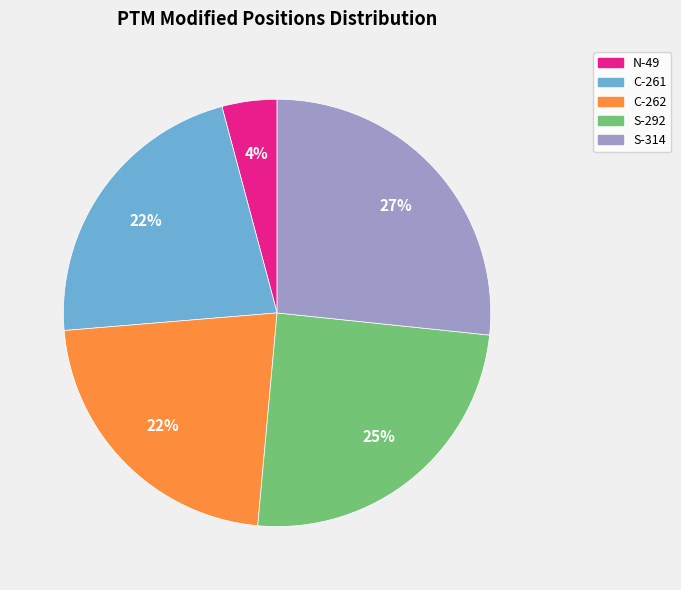

Between C-262 and N-49, which is larger?

C-262